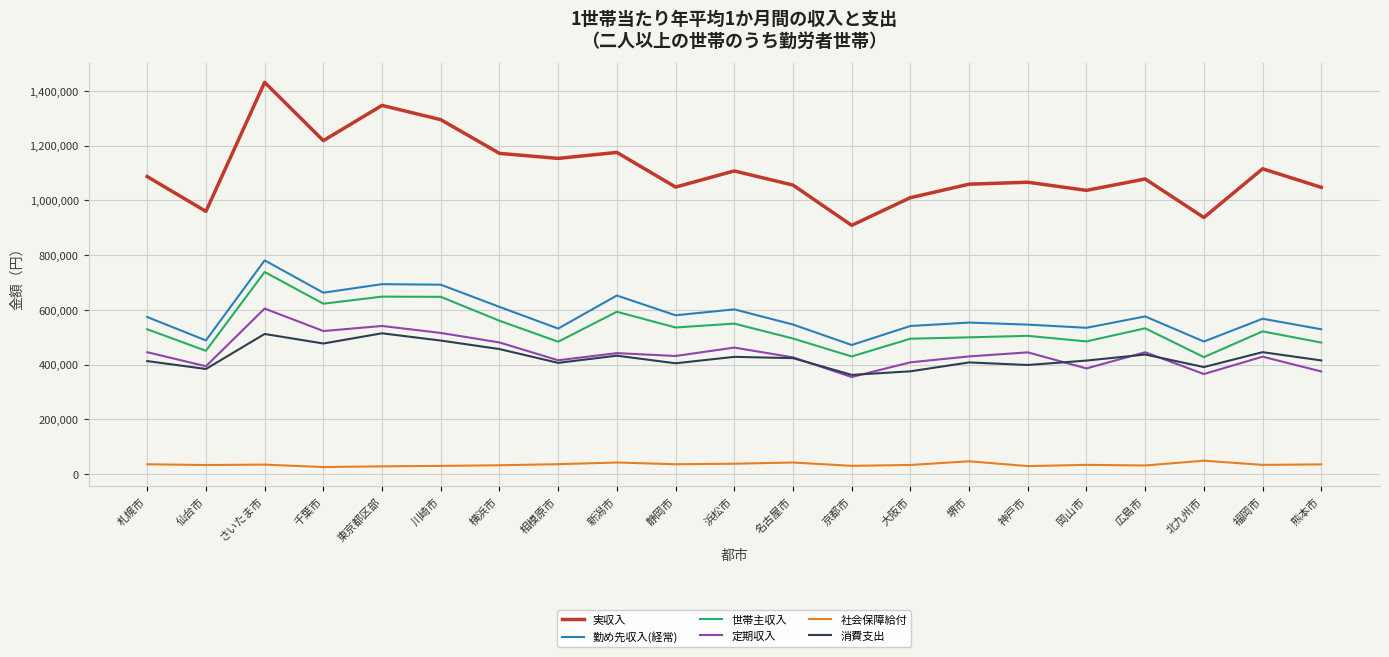

What is the minimum value for 社会保障給付?

25617